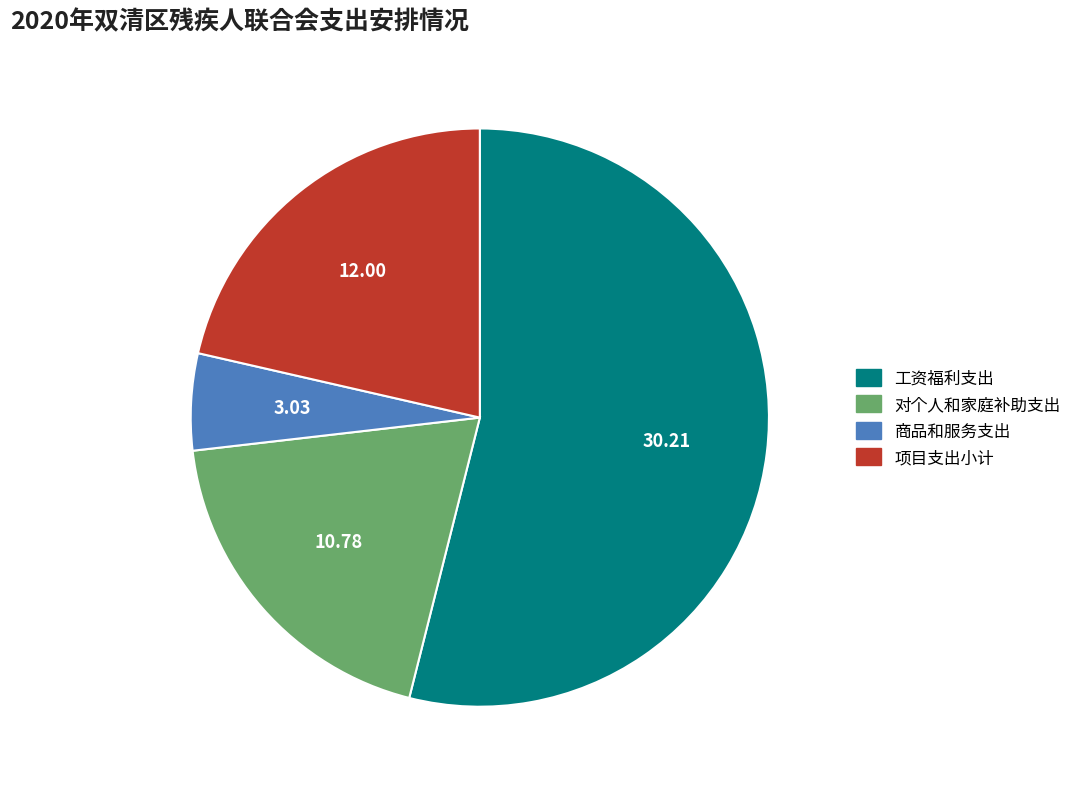

Is the sum of 项目支出小计 and 对个人和家庭补助支出 greater than half?

No